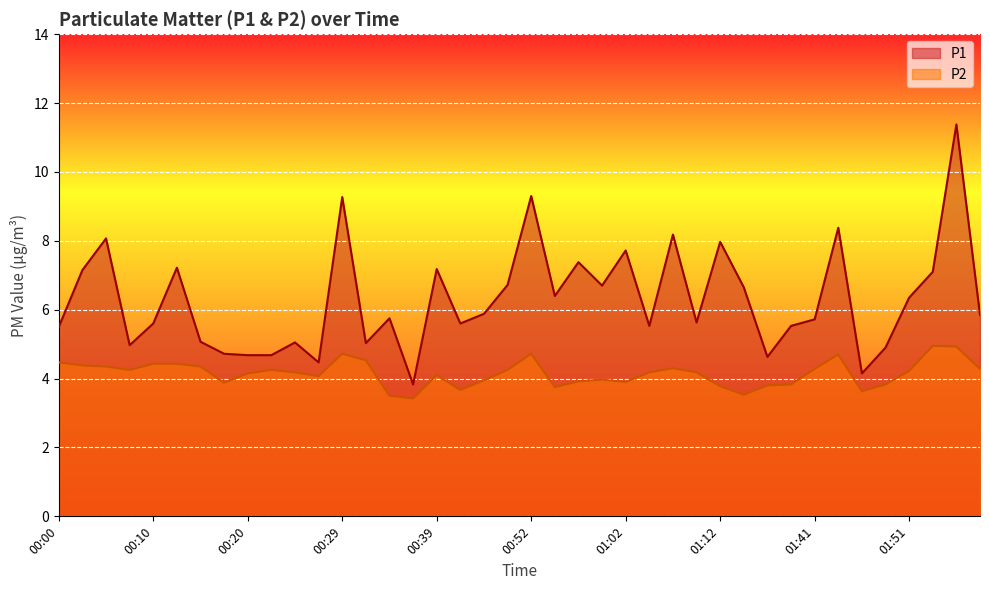

True or false: P2 and P1 cross at least once.

False